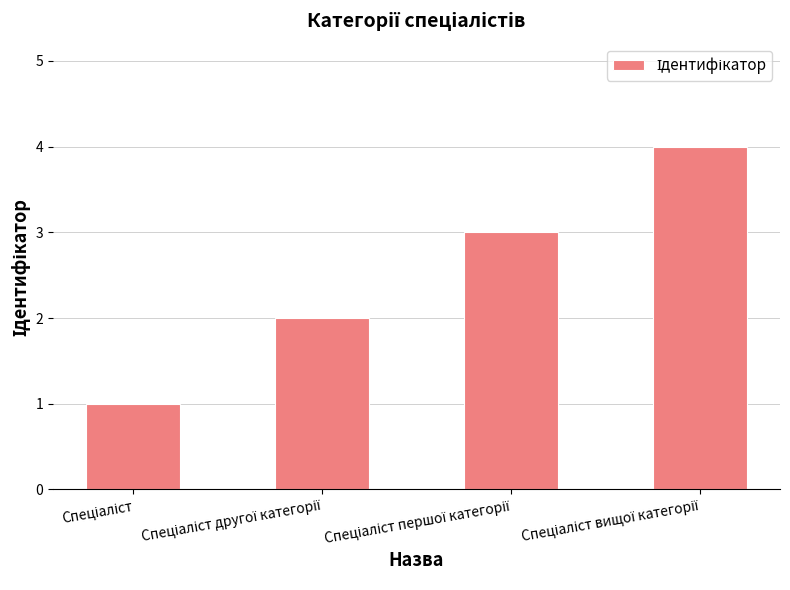

What is the maximum value shown in the chart?

4